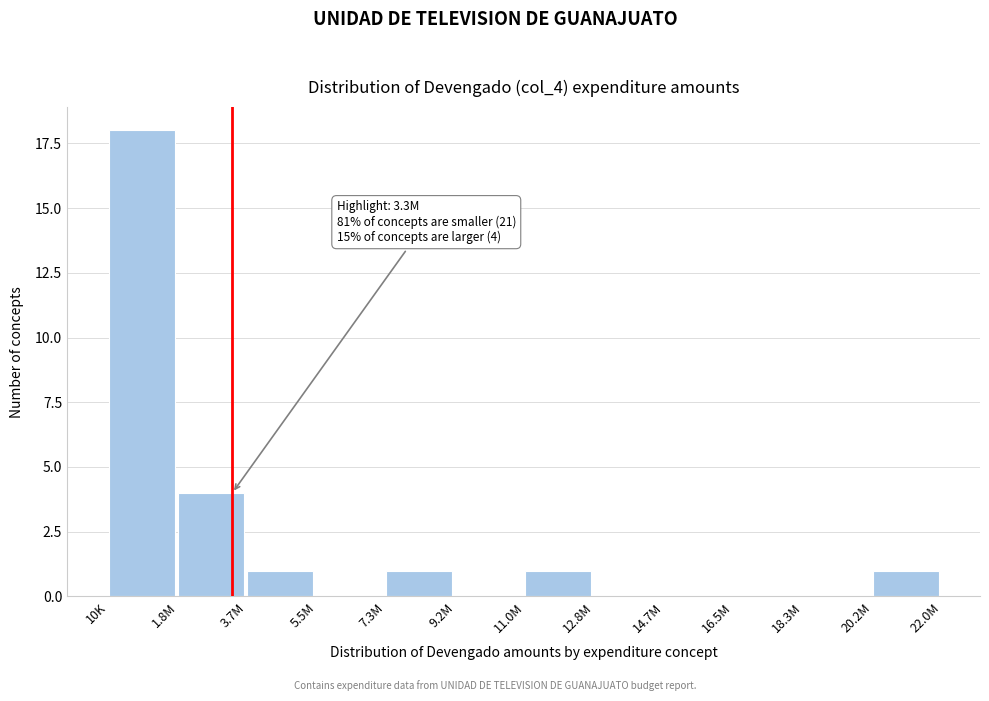

Reading right to left, transcribe all the data shown in this chart.

20.2M=1	18.3M=0	16.5M=0	14.7M=0	12.8M=0	11.0M=1	9.2M=0	7.3M=1	5.5M=0	3.7M=1	1.8M=4	10K=18